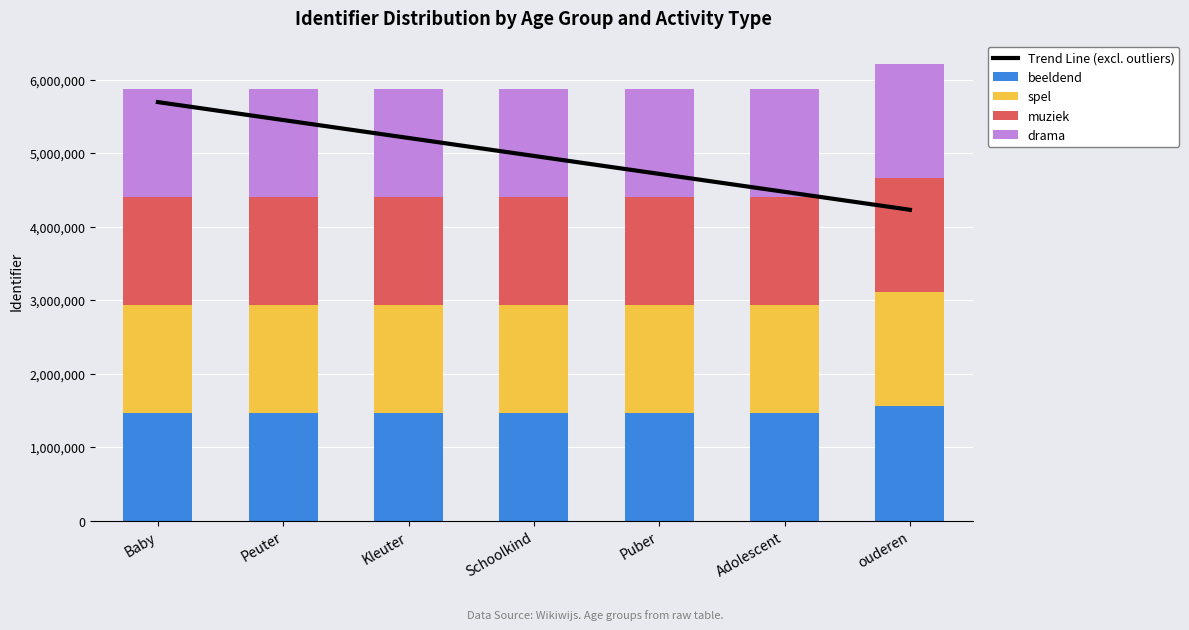

Where is drama nearest to the value 1511060?

Adolescent